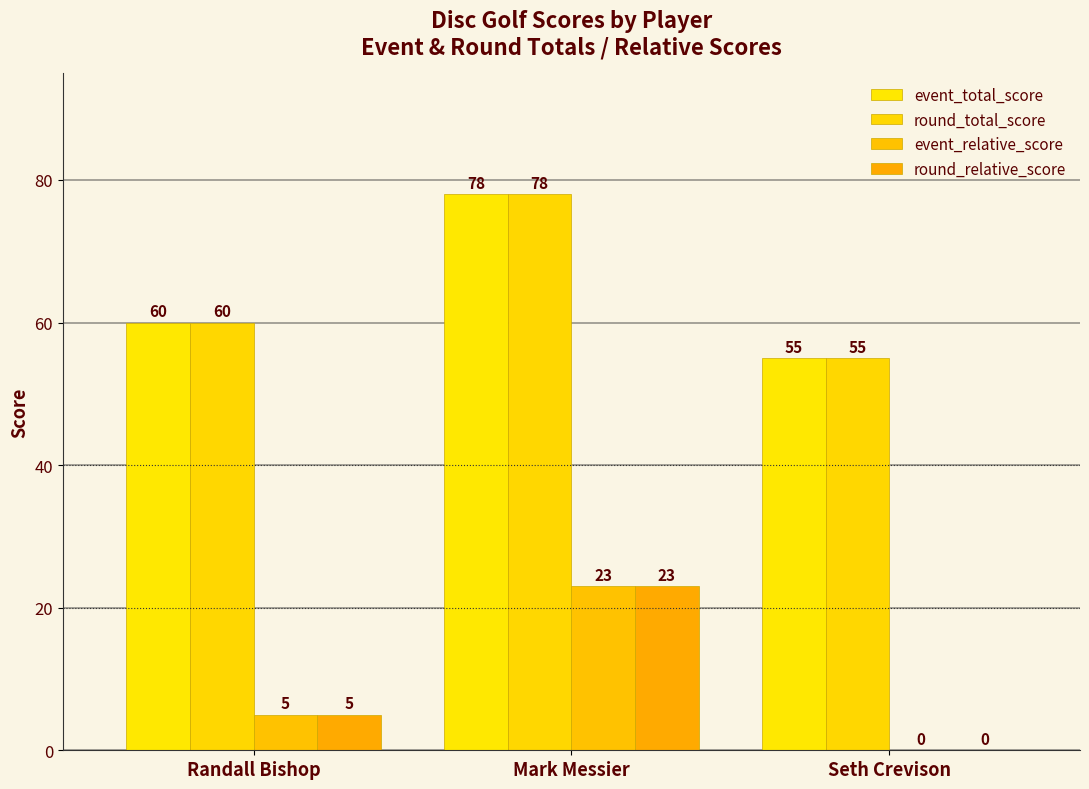

The event_relative_score series shows 5 at Randall Bishop. True or false?

True